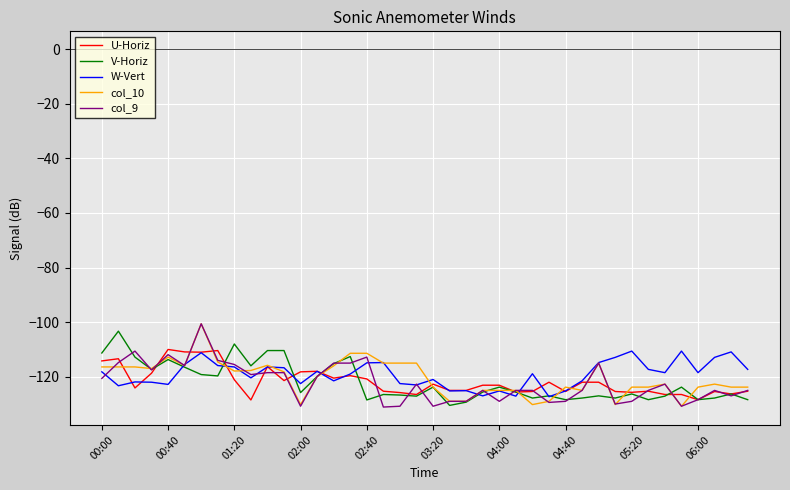

What is the smallest value displayed?

-131.1